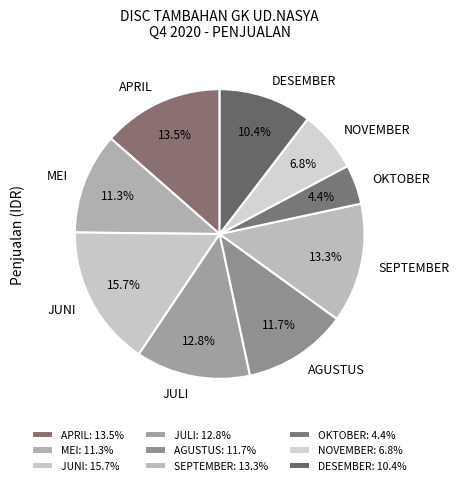

Do DESEMBER and NOVEMBER together represent more than half of the pie?

No